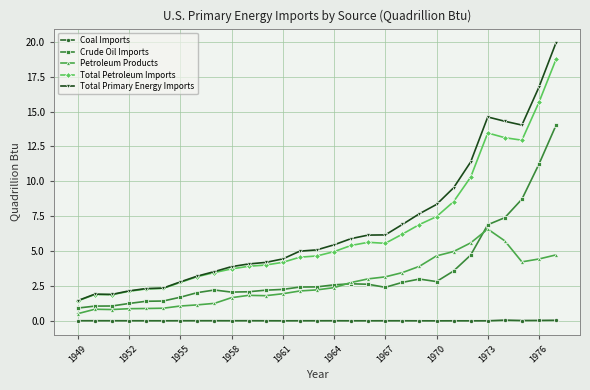

What is the difference between the maximum and minimum values in the Total Primary Energy Imports series?

18.5